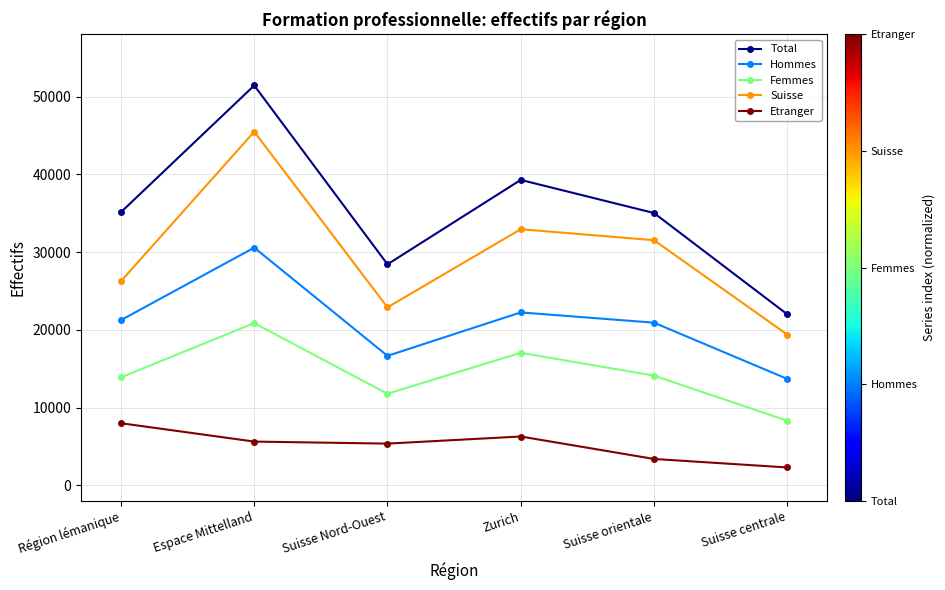

List the labels in order of Suisse value, smallest first.

Suisse centrale, Suisse Nord-Ouest, Région lémanique, Suisse orientale, Zurich, Espace Mittelland